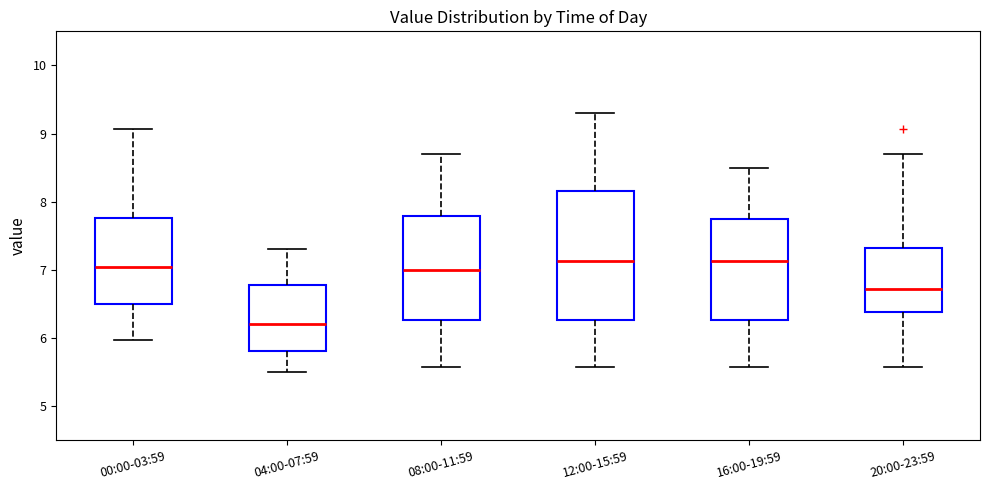

Where does the lower whisker of the box for 16:00-19:59 end on the y-axis? The values are not printed on the chart, so give them approximately, as read against the axis.

5.6